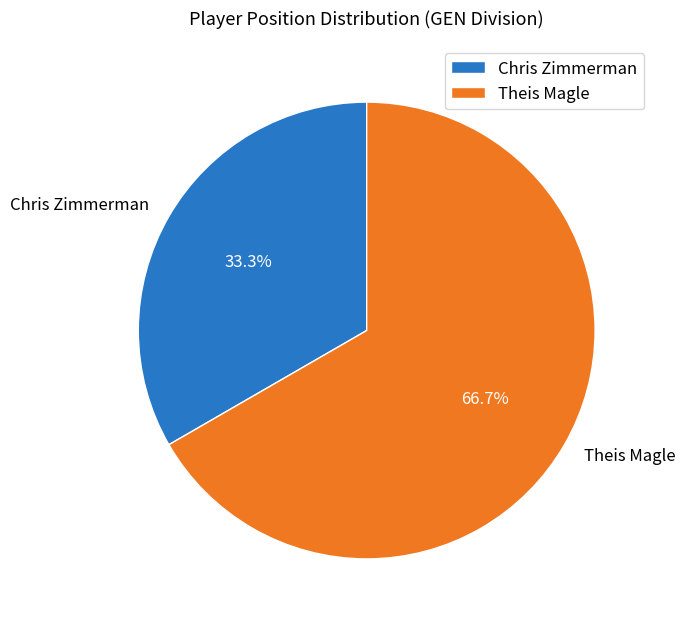

What is the ratio of the value at Theis Magle to the value at Chris Zimmerman?

2.0